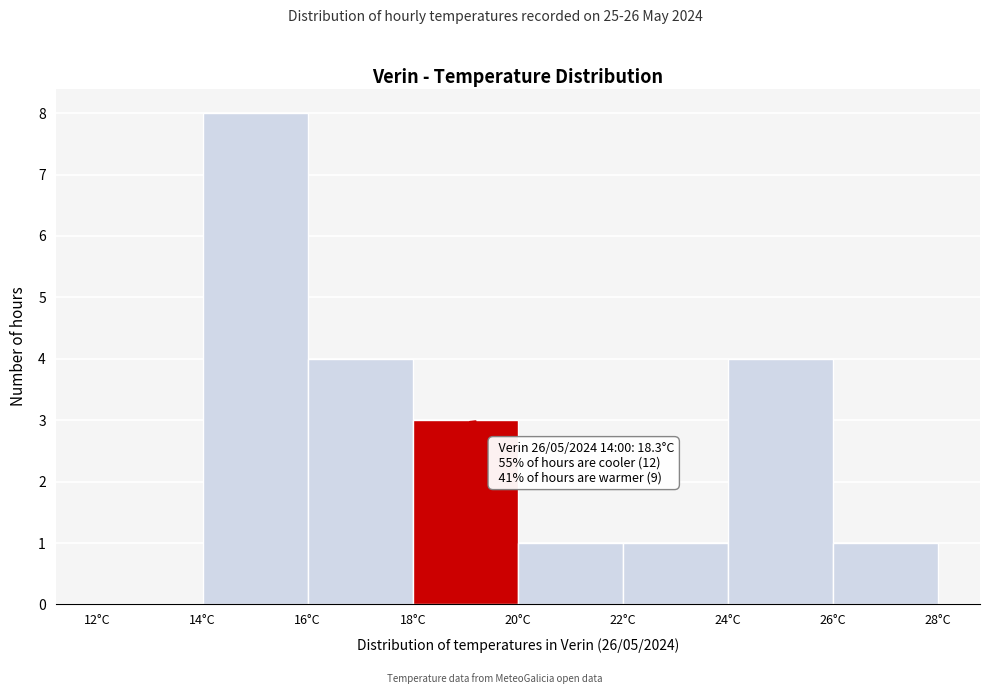

Over which range of the x-axis is the bar tallest?

14 to 16